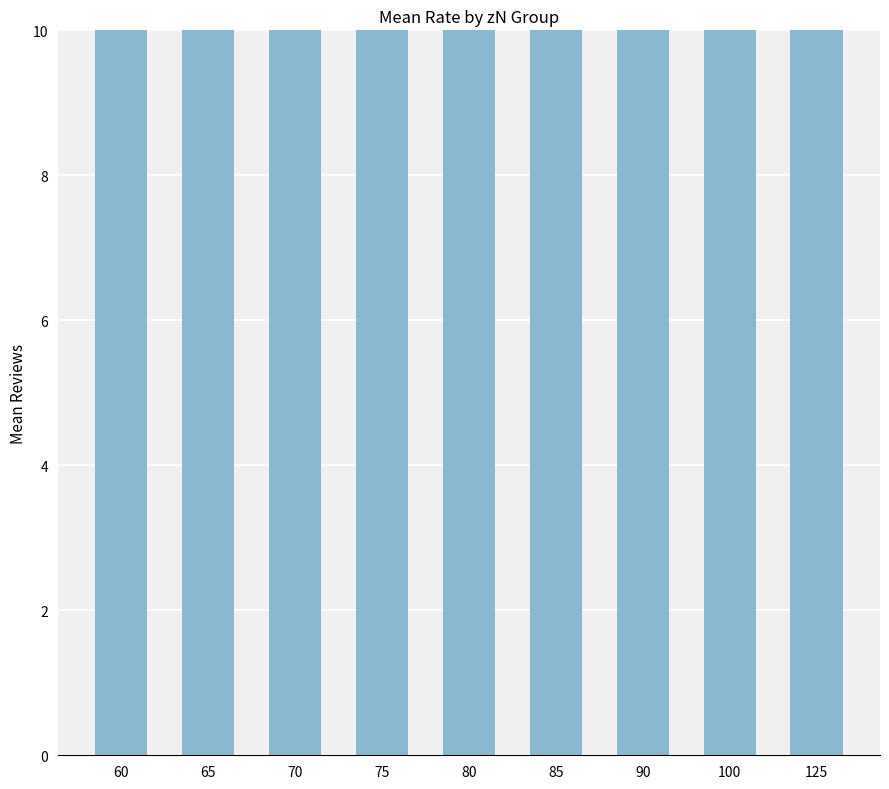

What is the average value?

18.9